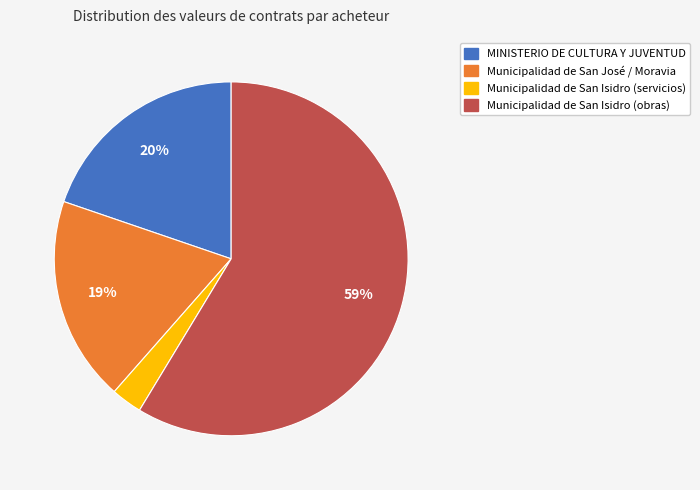

To the nearest percent, what is the average slice percentage?

25%